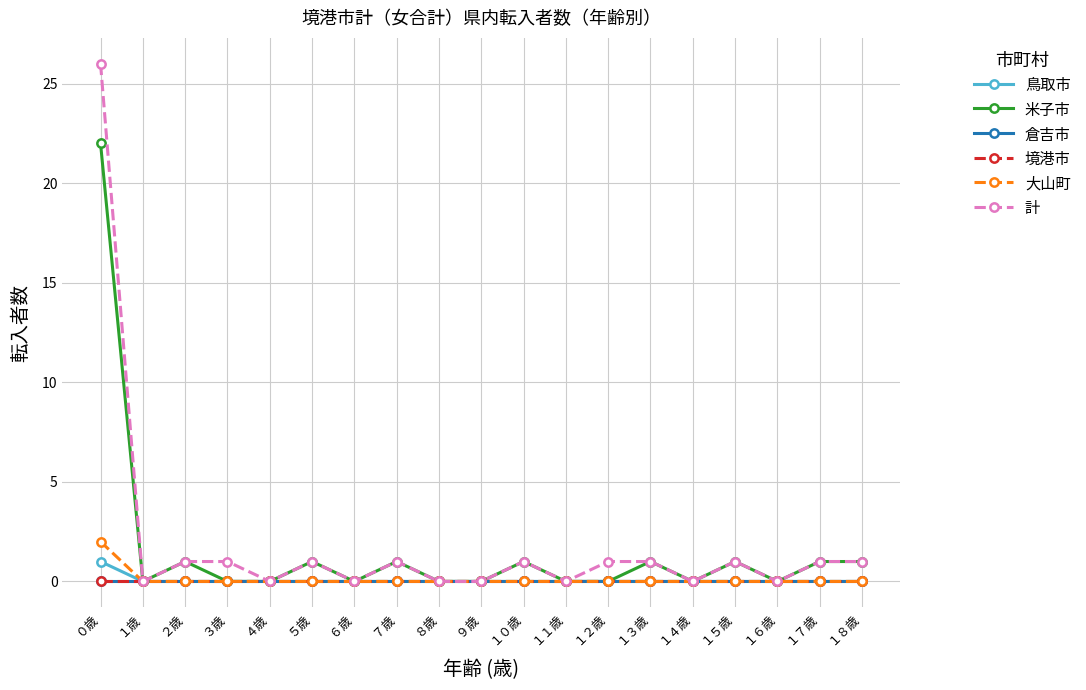

What is the label of the 16th point from the left?

１５歳